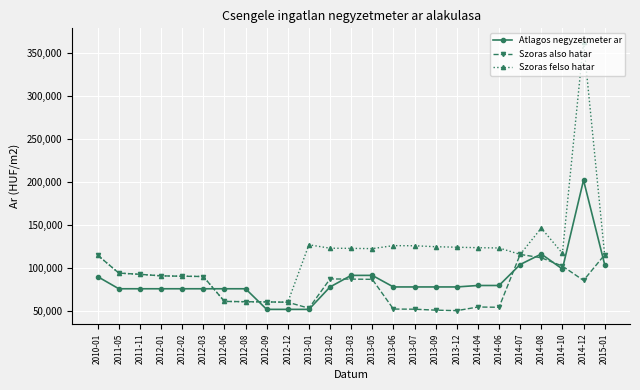

Which series changed the most between 2012-12 and 2013-07?

Szoras felso hatar